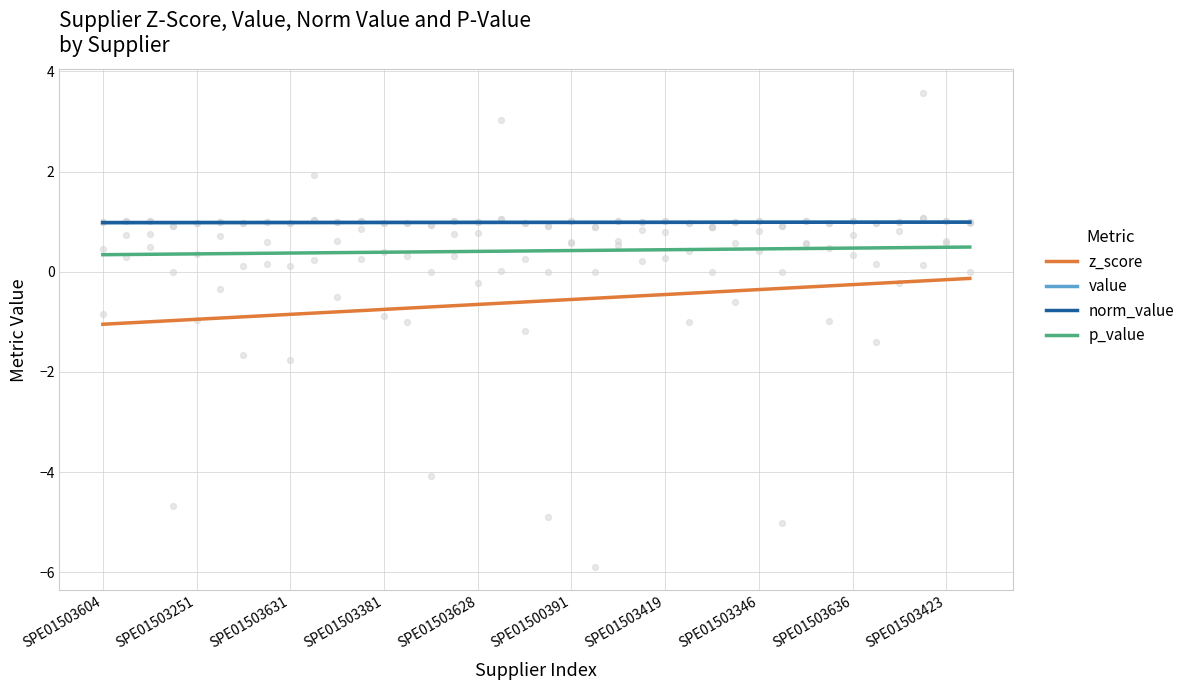

What is the total value across all series at 15?

1.7